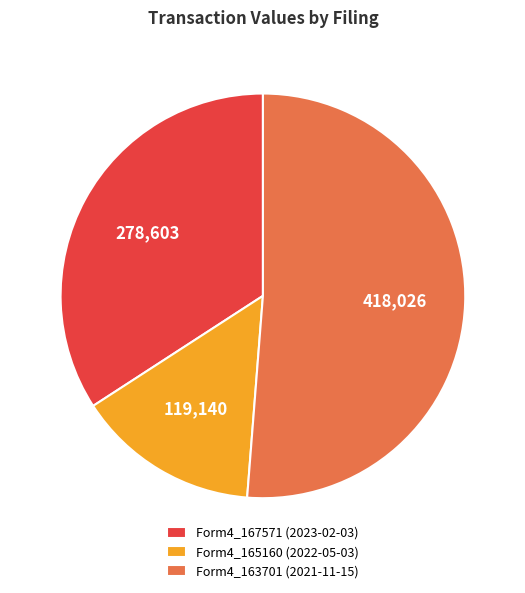

Is the sum of Form4_165160 (2022-05-03) and Form4_163701 (2021-11-15) greater than half?

Yes